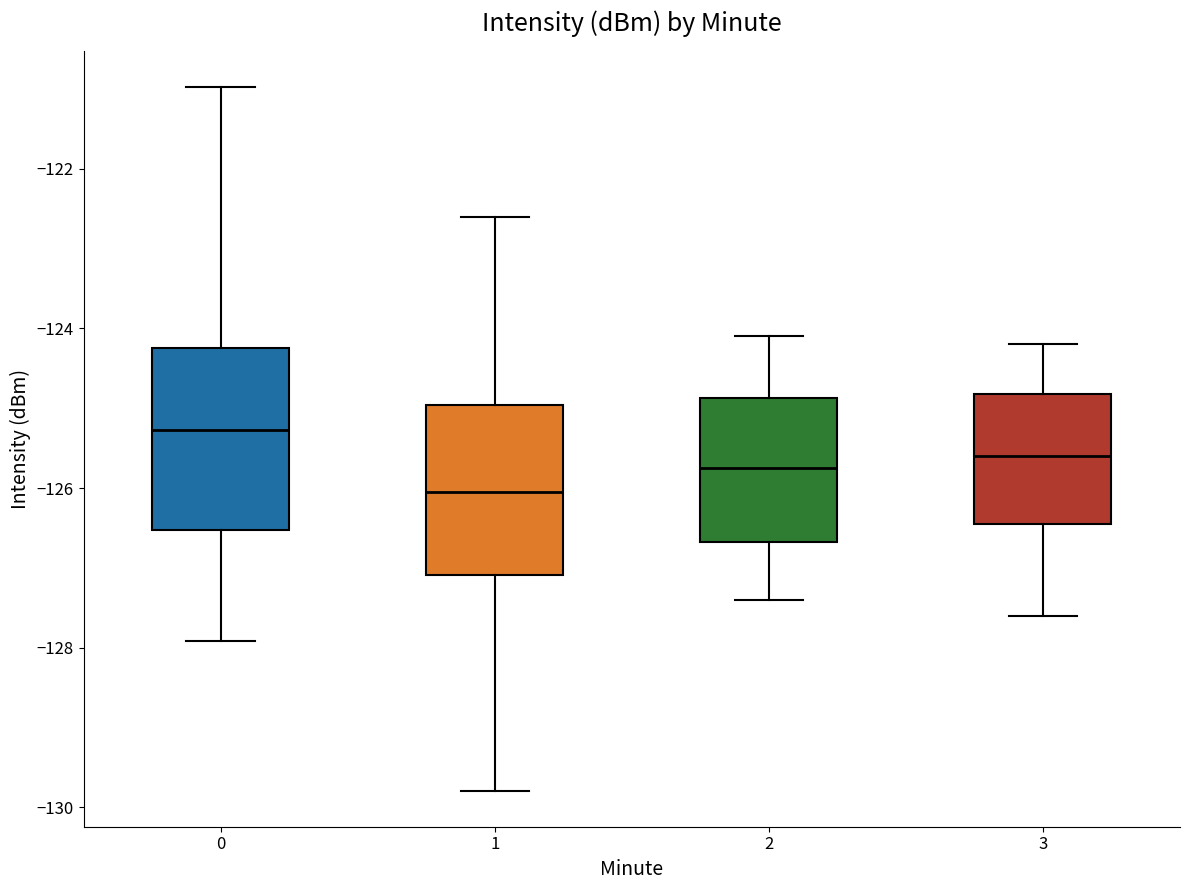

Reading left to right, transcribe this box plot: for each box, give where its median line is, the range the box spans, and where its two whiskers end, as read against the y-axis. The values are not printed on the chart, so give them approximately, as read against the axis.

0: median -125.2, box -126.6 to -124.2, whiskers -128.0 to -121.0
1: median -126.0, box -127.0 to -125.0, whiskers -129.8 to -122.6
2: median -125.8, box -126.6 to -124.8, whiskers -127.4 to -124.0
3: median -125.6, box -126.4 to -124.8, whiskers -127.6 to -124.2